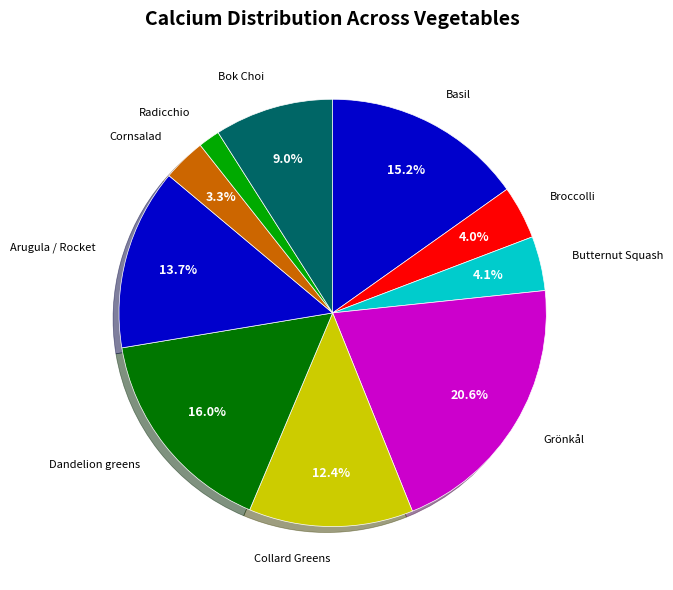

Is there any slice that represents more than half of the pie?

No